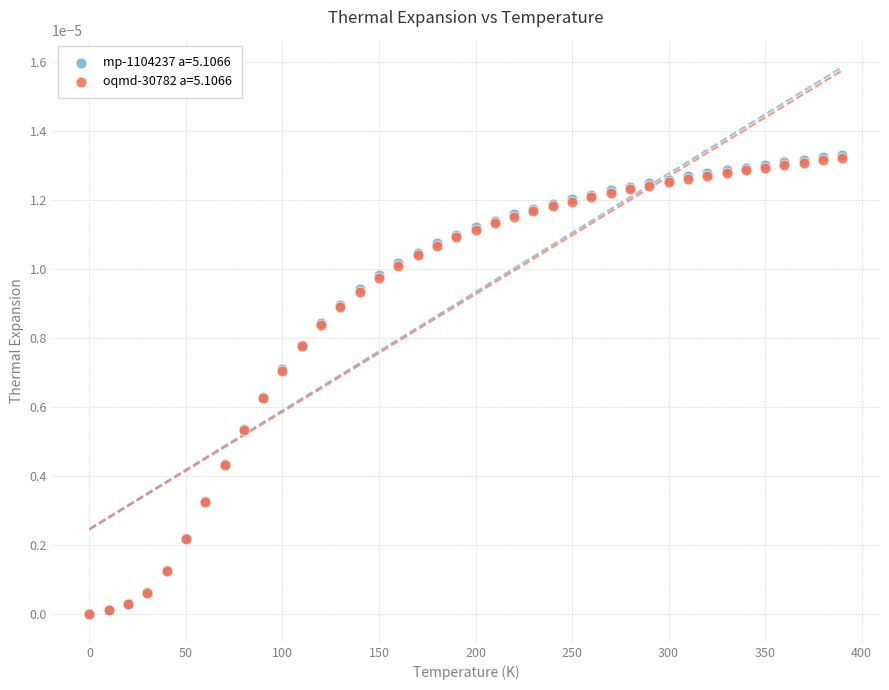

What are all the series names shown in the legend?

mp-1104237 a=5.1066, oqmd-30782 a=5.1066